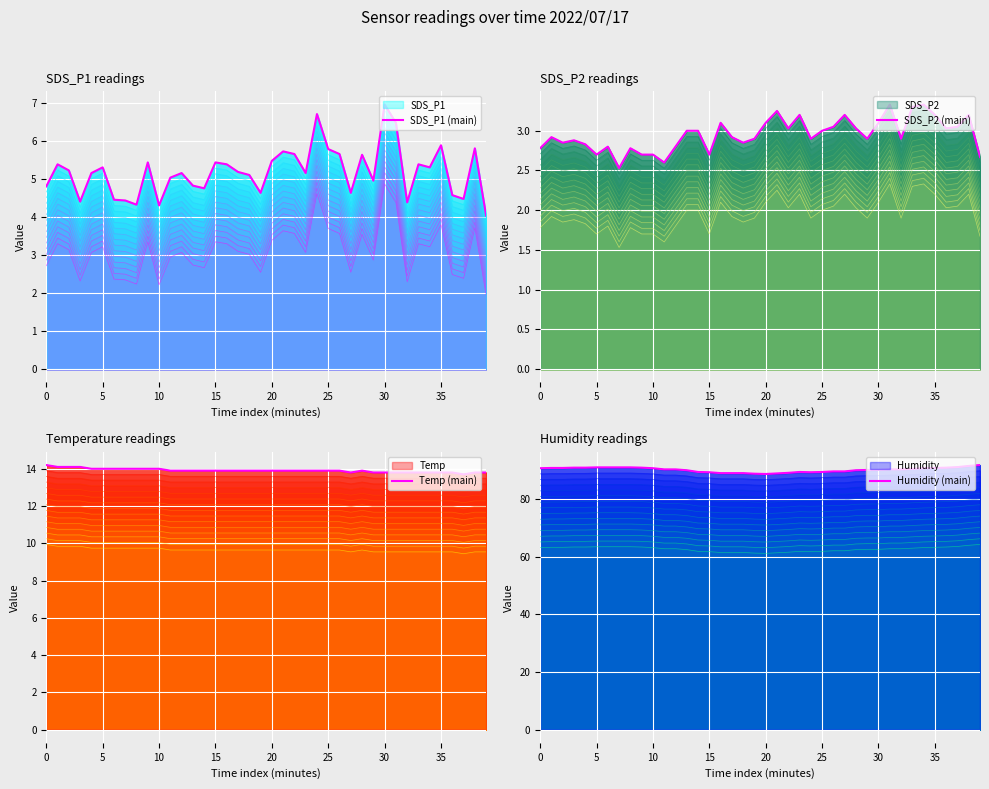

Which series has the largest total across all categories?

Humidity (main)